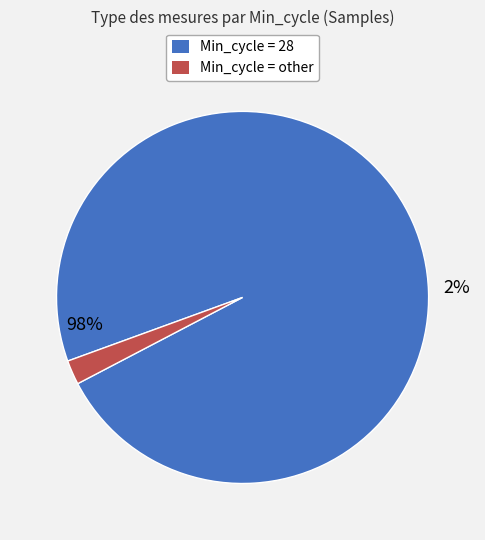

What is the majority slice?

Min_cycle=28